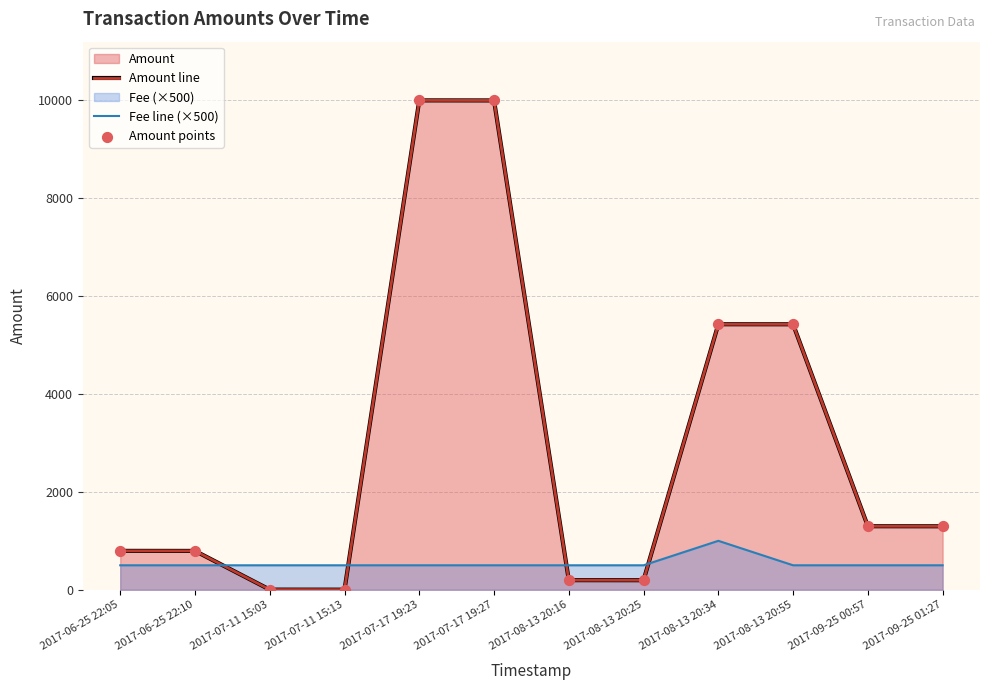

Which series reaches the minimum Y coordinate?

Amount line